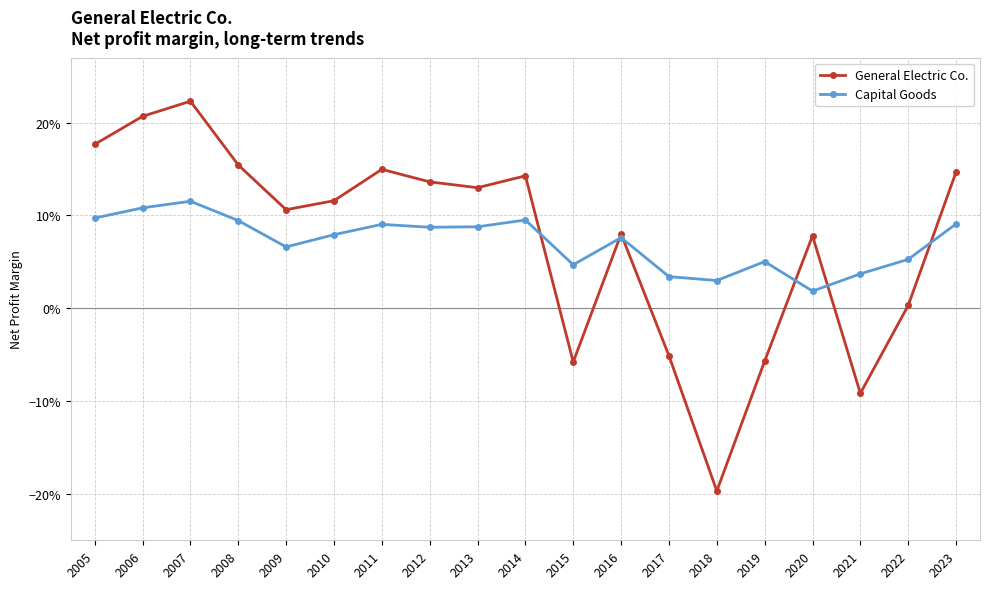

Does the chart have visible grid lines?

Yes